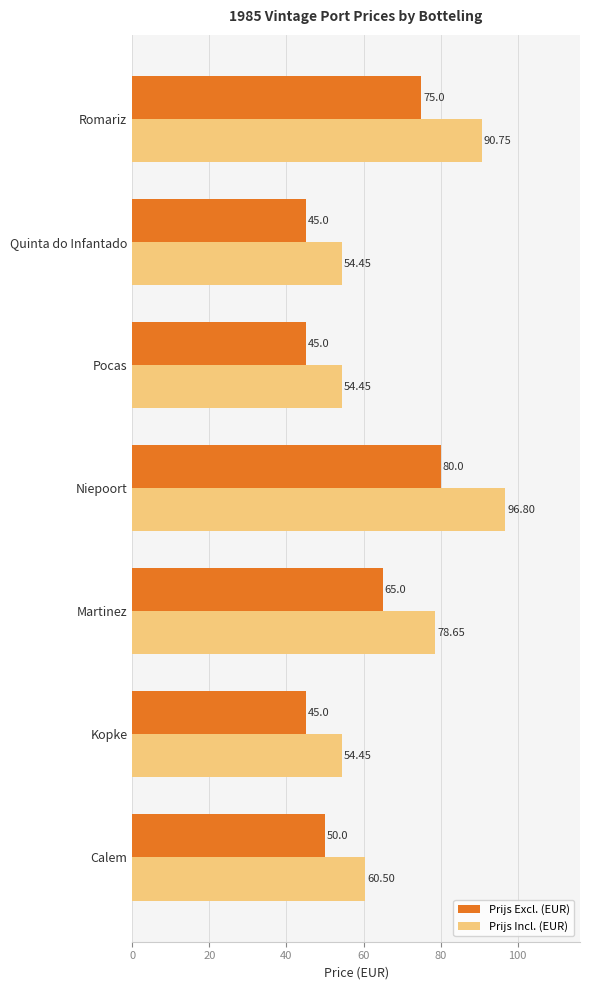

Rank the series by their average value, from highest to lowest.

Prijs Incl. (EUR), Prijs Excl. (EUR)